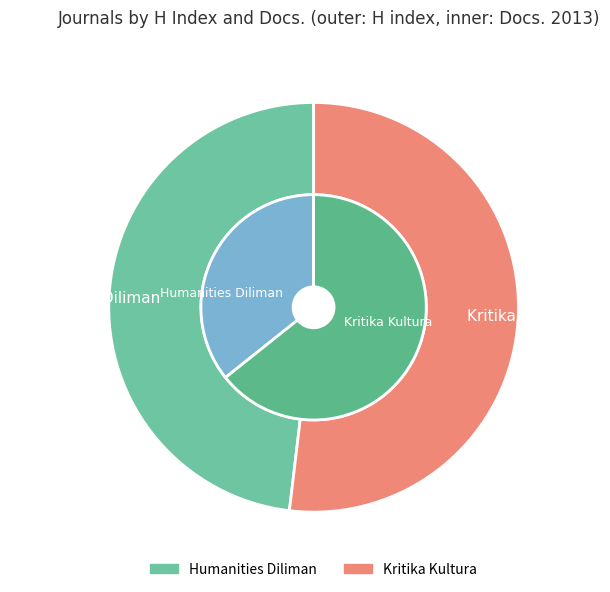

To the nearest percent, what portion does Kritika Kultura represent?

64%